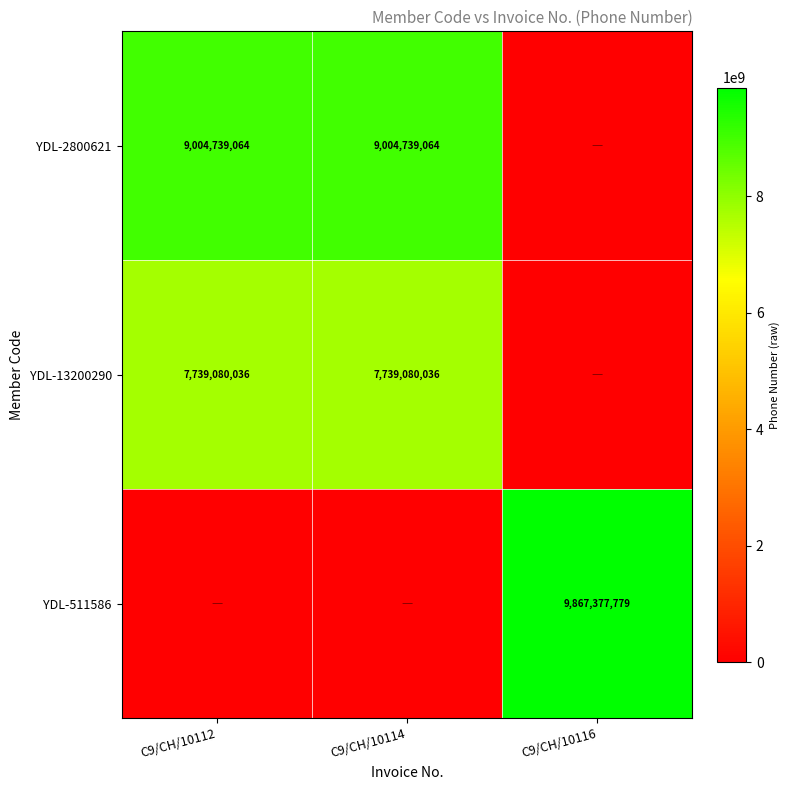

The YDL-2800621 series shows 5571417644 at C9/CH/10114. True or false?

False